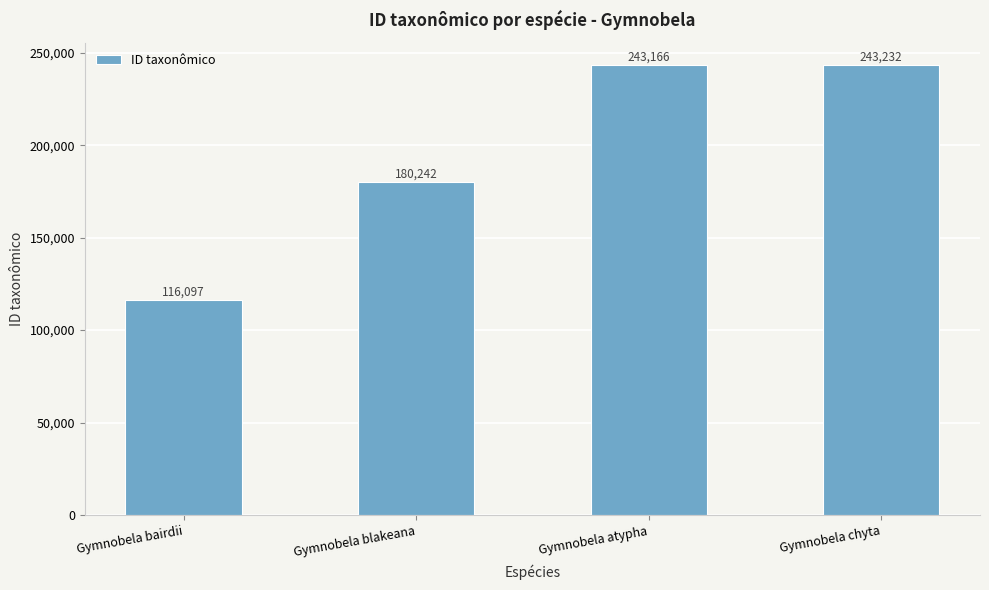

The chart shows a value of 37676 at Gymnobela bairdii. True or false?

False